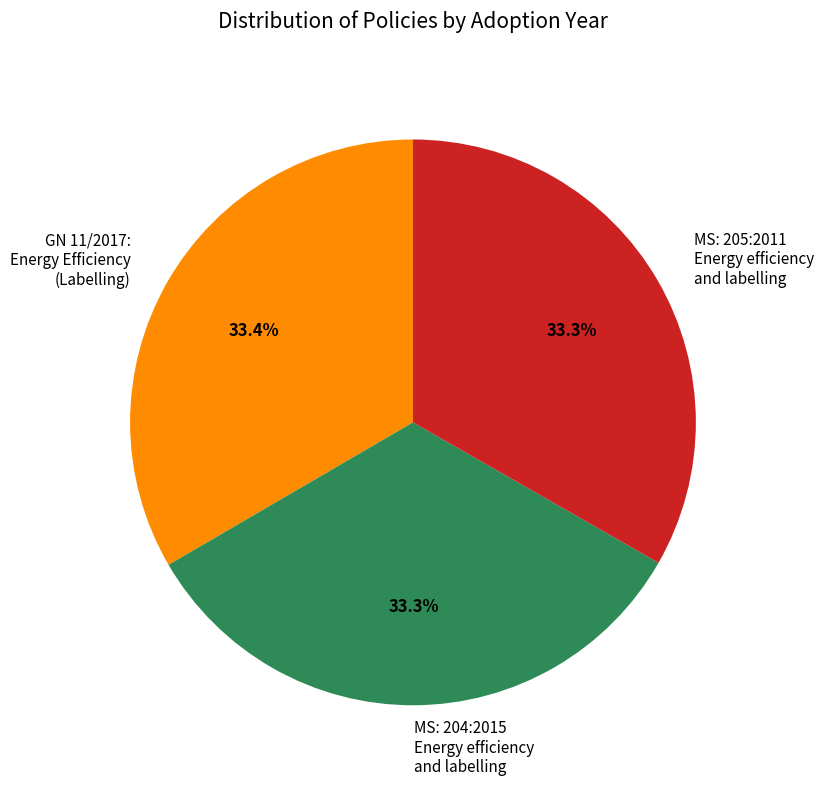

How much of the chart is everything except MS: 205:2011 Energy efficiency and labelling?

66.7%